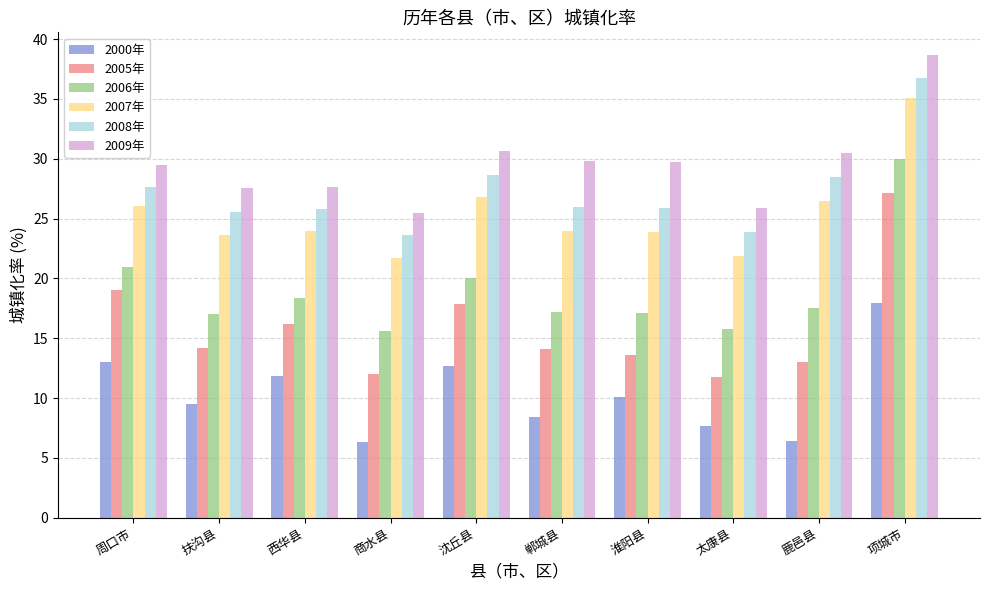

What is the label of the 3rd bar from the right?

太康县